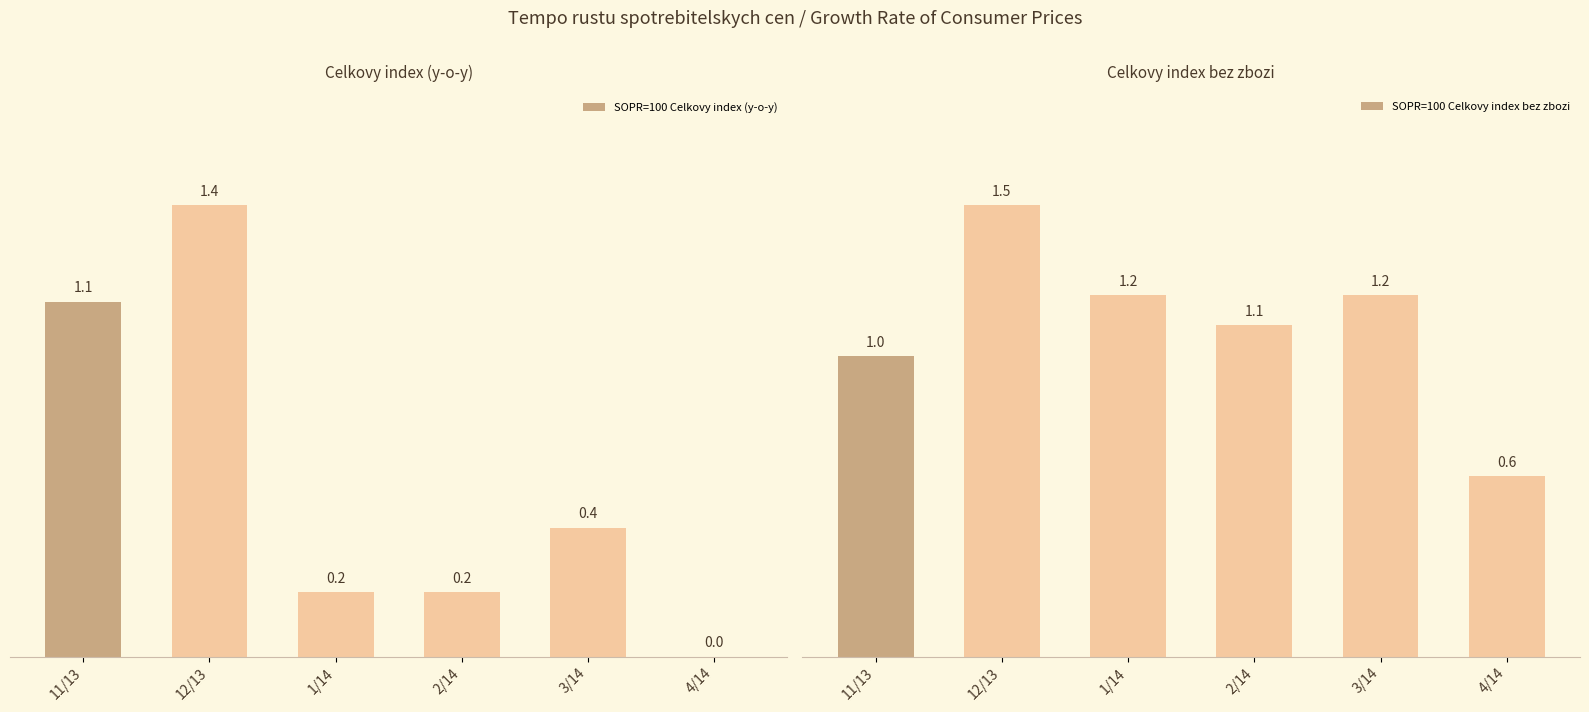

At which label is SOPR=100 Celkovy index (y-o-y) closest to 0?

4/14